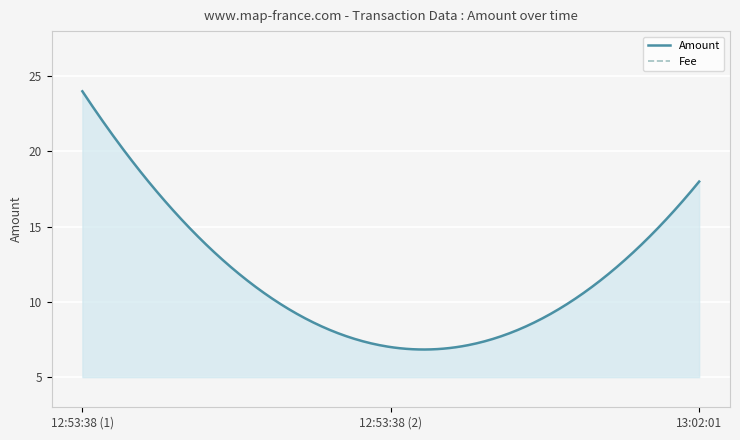

Reading left to right, list all the values displayed in this chart.

Amount: 24	7	18
Fee: 1	1	1